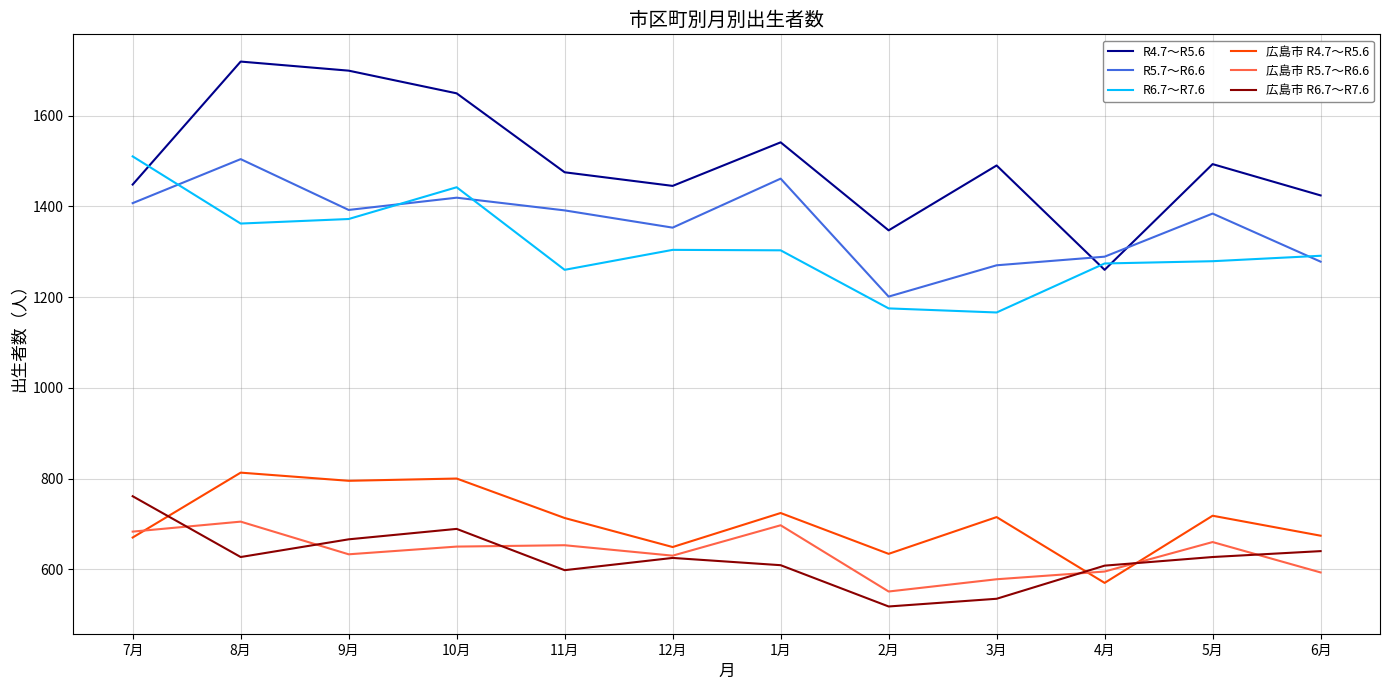

How many lines are shown in the chart?

6